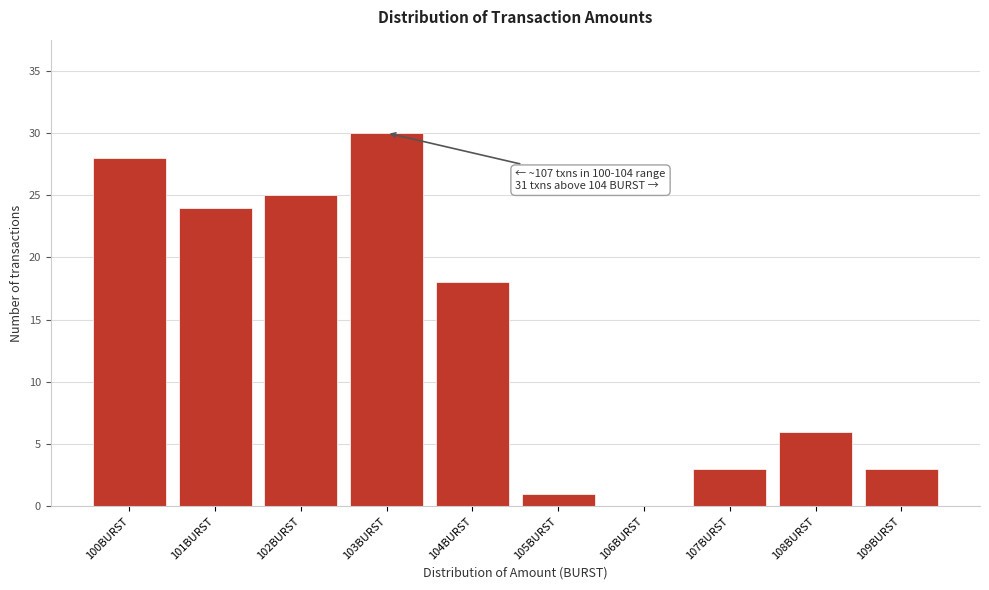

Reading left to right, transcribe all the data shown in this chart.

100BURST=28	101BURST=24	102BURST=25	103BURST=30	104BURST=18	105BURST=1	106BURST=0	107BURST=3	108BURST=6	109BURST=3